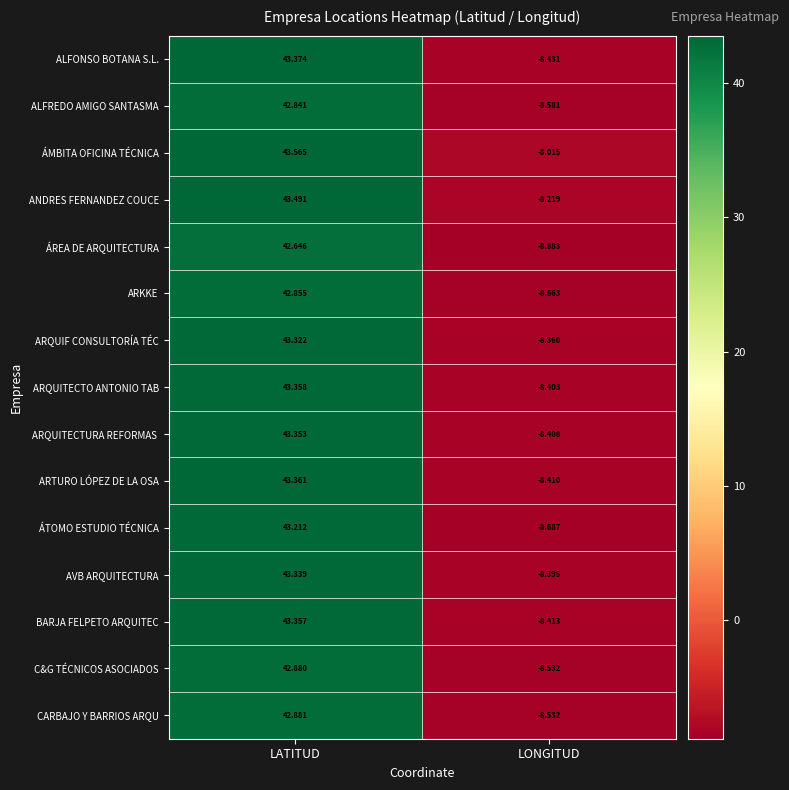

How many categories are shown in the chart?

2